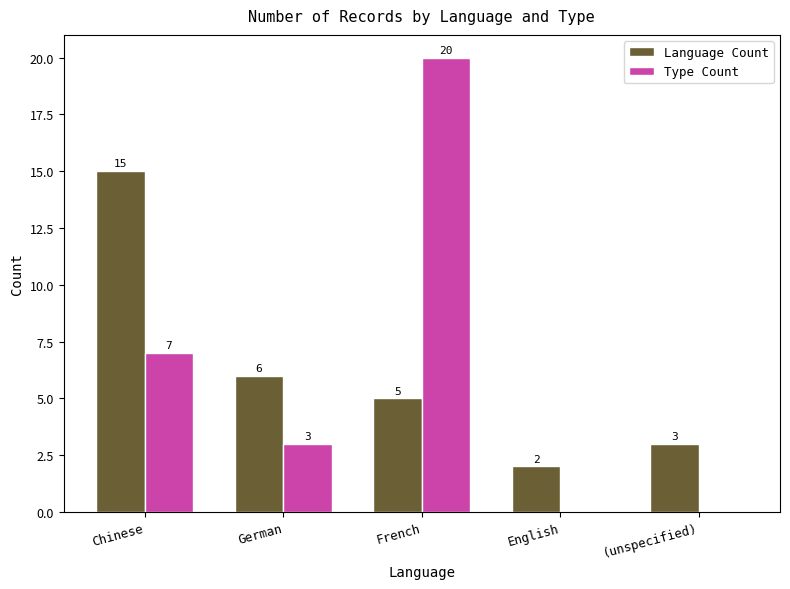

How many series are shown in this chart?

2